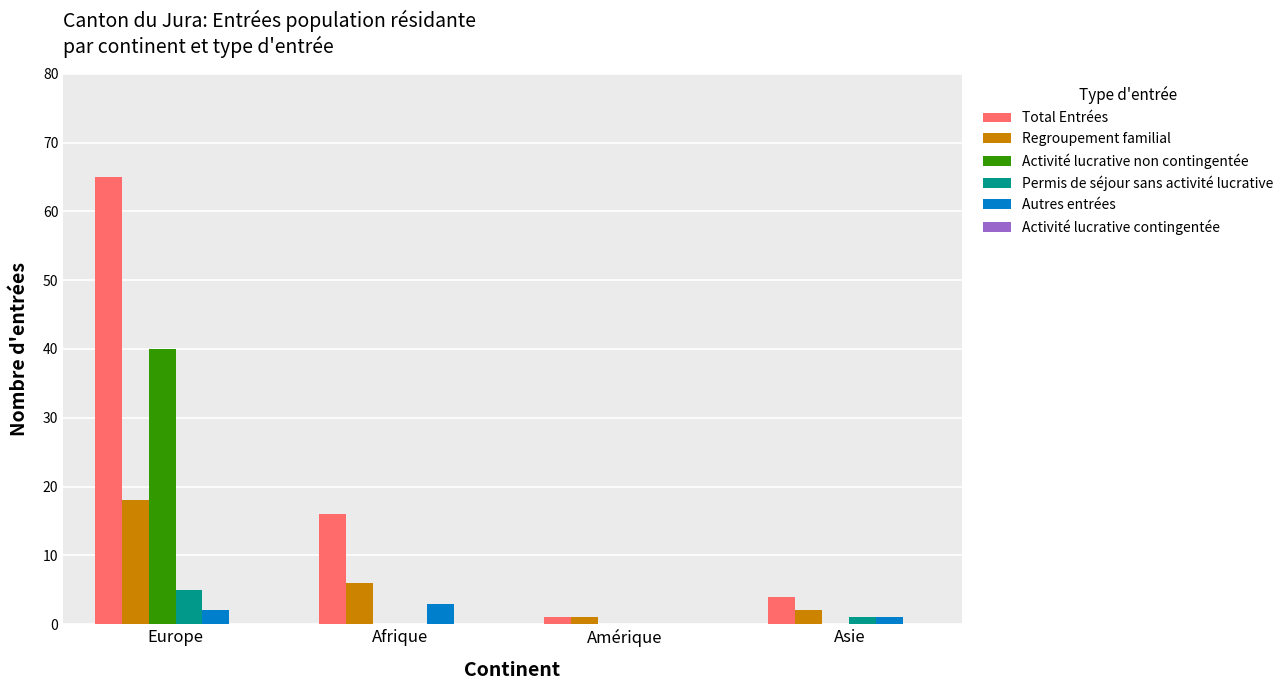

How many groups of bars are there?

4